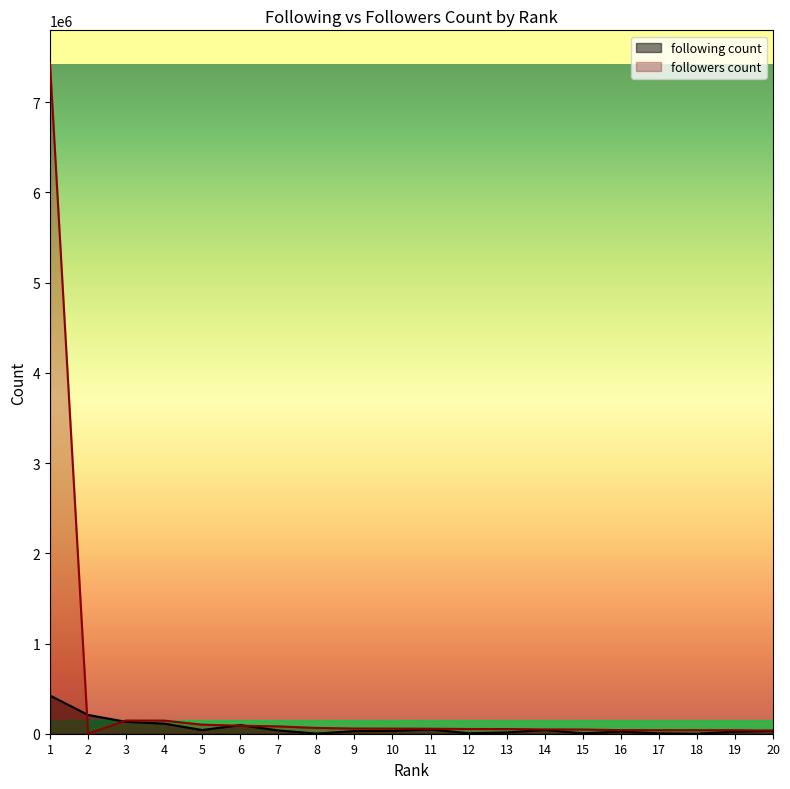

Is the value of following count at 15 greater than the value of followers count at 8?

No